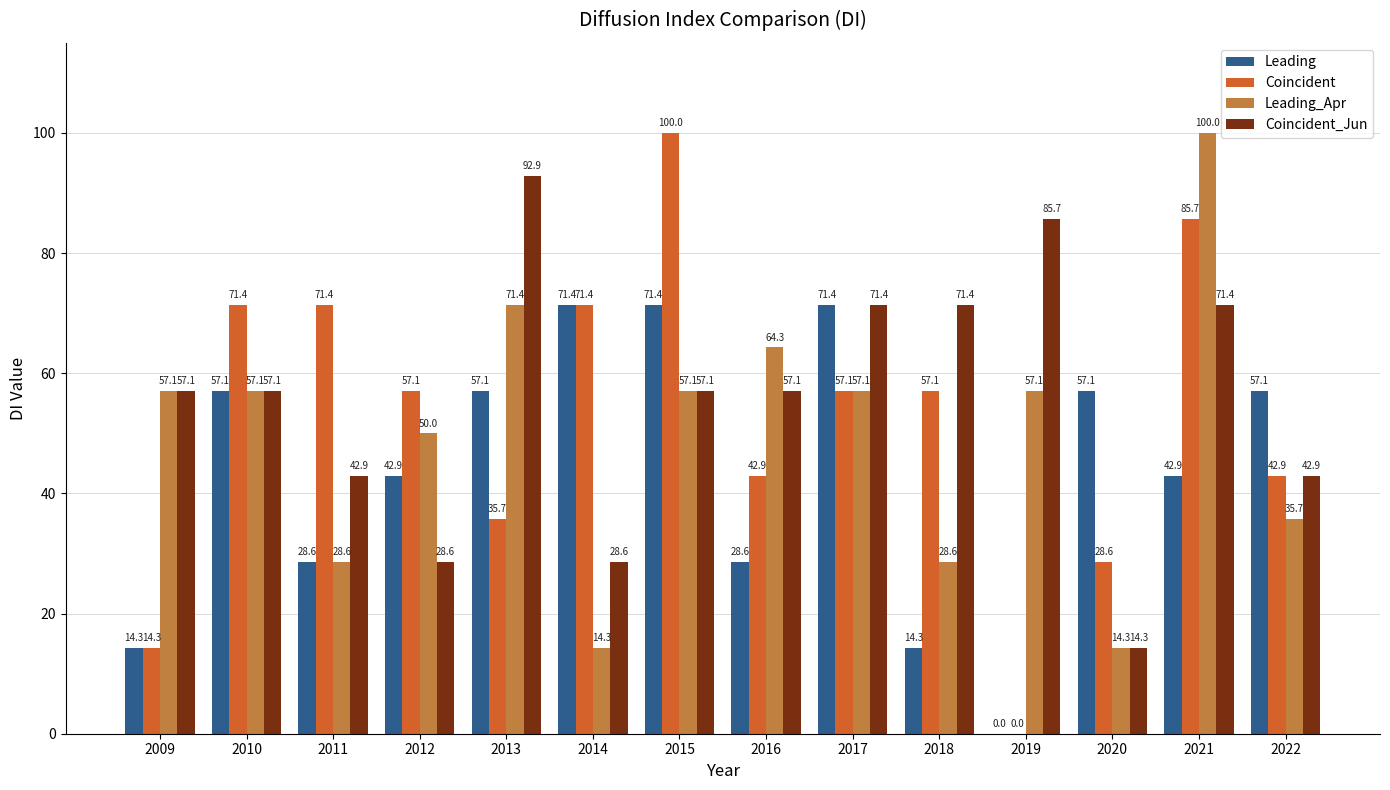

The value of Coincident at 2015 is 100.0. True or false?

True